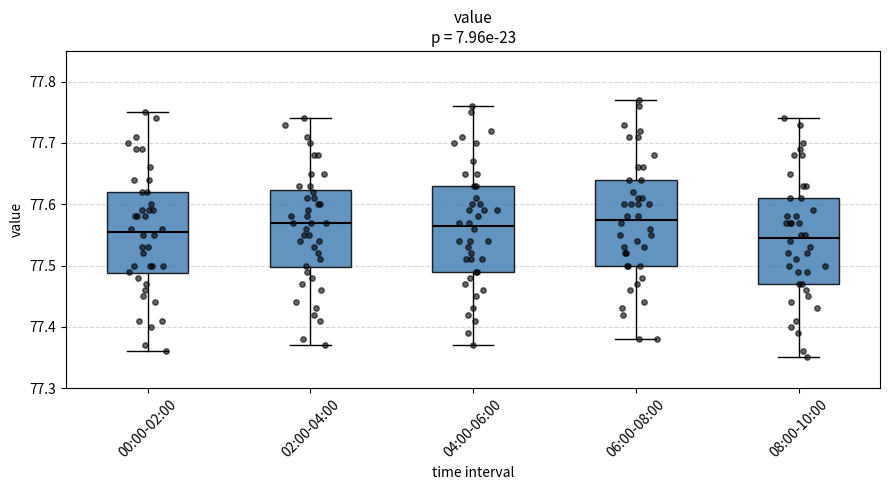

Reading left to right, read every box against the y-axis: the position of its median line, the range the box covers, and the ends of its whiskers. The values are not printed on the chart, so give them approximately, as read against the axis.

00:00-02:00: median 77.56, box 77.49 to 77.62, whiskers 77.36 to 77.75
02:00-04:00: median 77.57, box 77.50 to 77.62, whiskers 77.37 to 77.74
04:00-06:00: median 77.57, box 77.49 to 77.63, whiskers 77.37 to 77.76
06:00-08:00: median 77.58, box 77.50 to 77.64, whiskers 77.38 to 77.77
08:00-10:00: median 77.55, box 77.47 to 77.61, whiskers 77.35 to 77.74